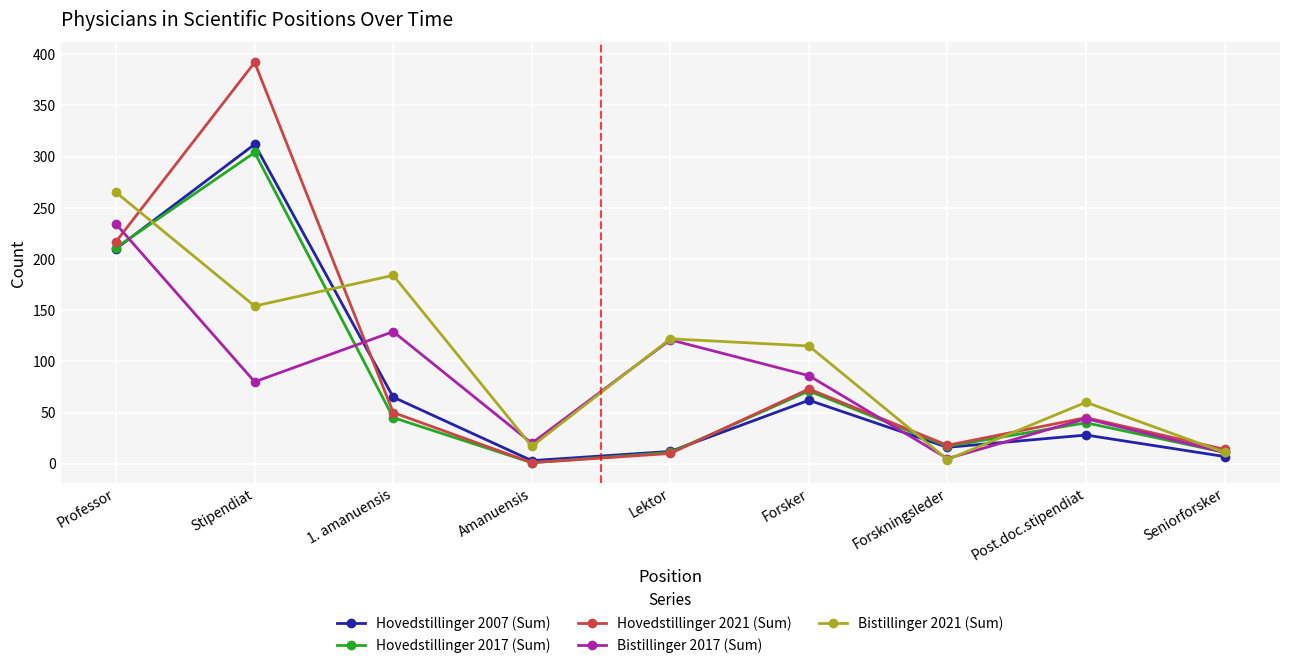

Reading right to left, extract all data points from this chart.

Hovedstillinger 2007 (Sum): Seniorforsker=7	Post.doc.stipendiat=28	Forskningsleder=16	Forsker=62	Lektor=12	Amanuensis=3	1. amanuensis=65	Stipendiat=312	Professor=210
Hovedstillinger 2017 (Sum): Seniorforsker=11	Post.doc.stipendiat=40	Forskningsleder=17	Forsker=71	Lektor=11	Amanuensis=1	1. amanuensis=45	Stipendiat=304	Professor=211
Hovedstillinger 2021 (Sum): Seniorforsker=14	Post.doc.stipendiat=45	Forskningsleder=18	Forsker=73	Lektor=10	Amanuensis=1	1. amanuensis=50	Stipendiat=392	Professor=217
Bistillinger 2017 (Sum): Seniorforsker=11	Post.doc.stipendiat=44	Forskningsleder=5	Forsker=86	Lektor=121	Amanuensis=20	1. amanuensis=129	Stipendiat=80	Professor=234
Bistillinger 2021 (Sum): Seniorforsker=11	Post.doc.stipendiat=60	Forskningsleder=4	Forsker=115	Lektor=122	Amanuensis=17	1. amanuensis=184	Stipendiat=154	Professor=265